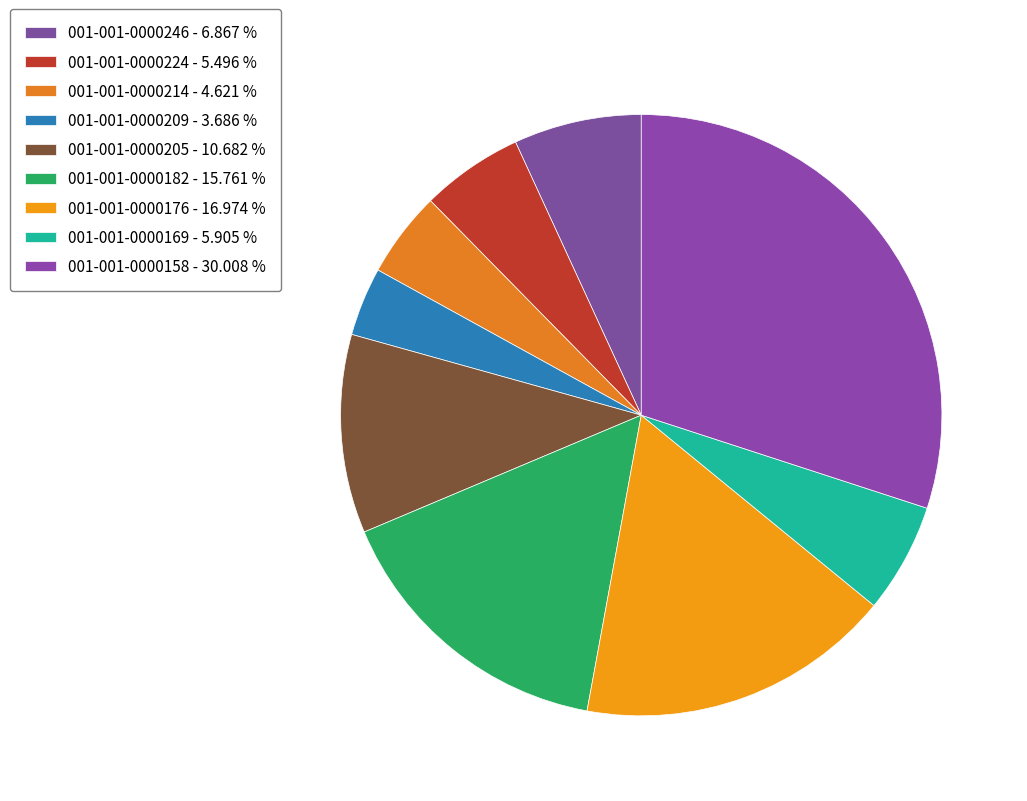

What is the largest slice in the pie chart?

001-001-0000158